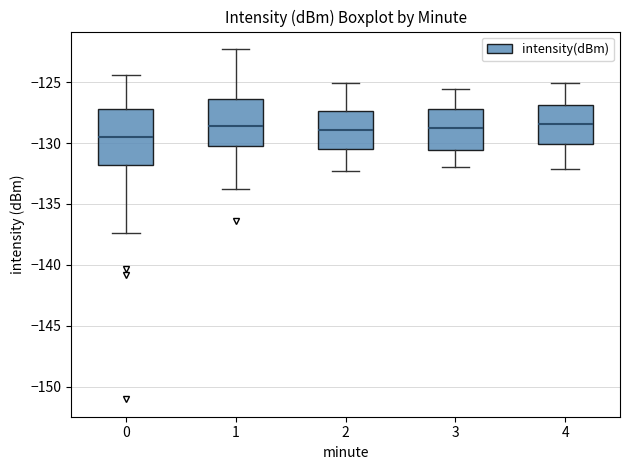

Which box's median line is the lowest?

0